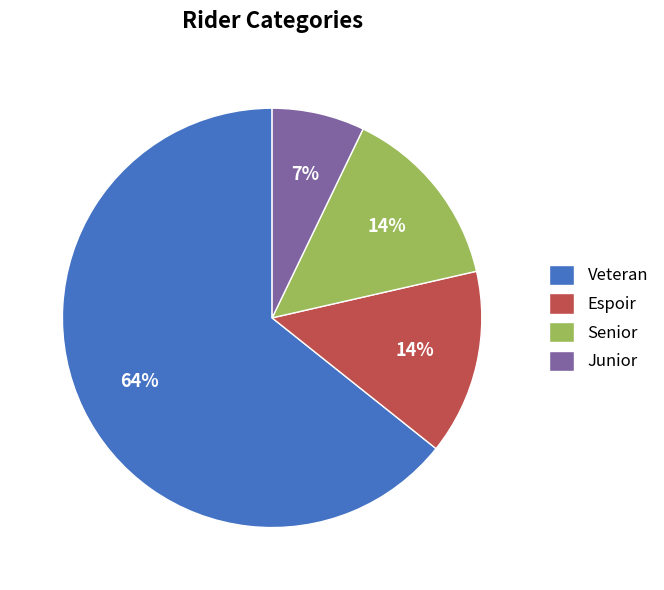

Which slice is the smallest?

Junior